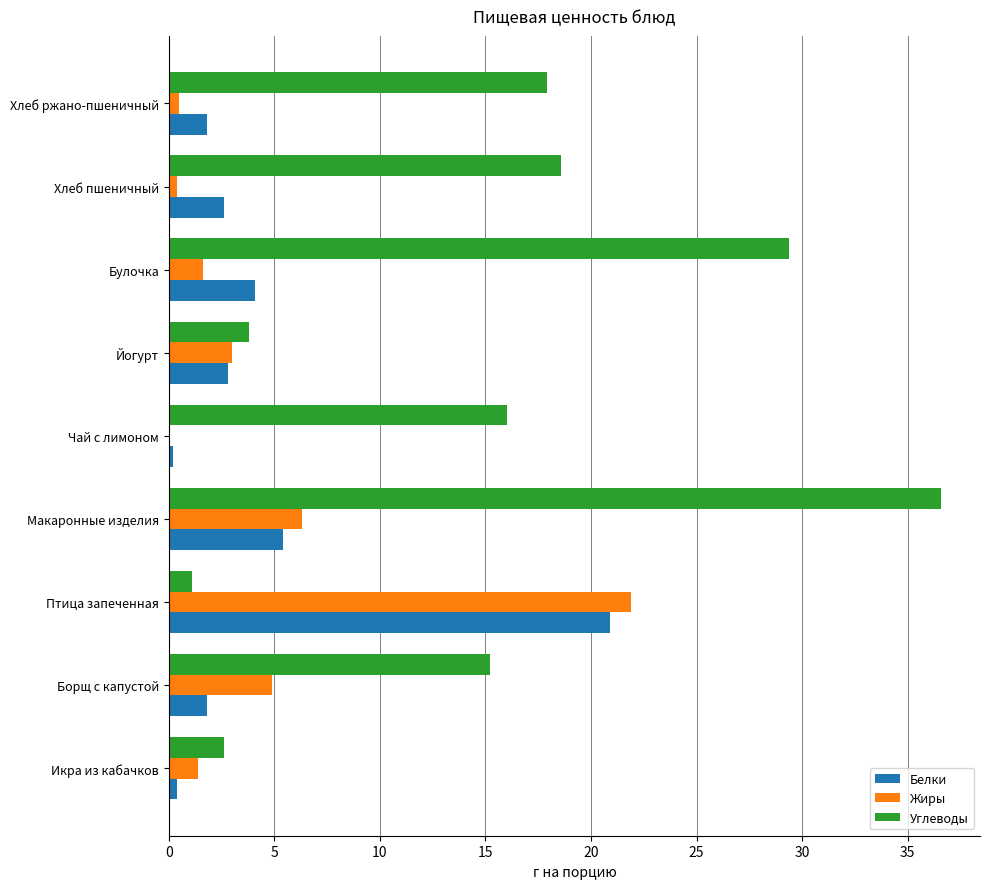

Is the value of Углеводы at Борщ с капустой greater than the value of Белки at Чай с лимоном?

Yes